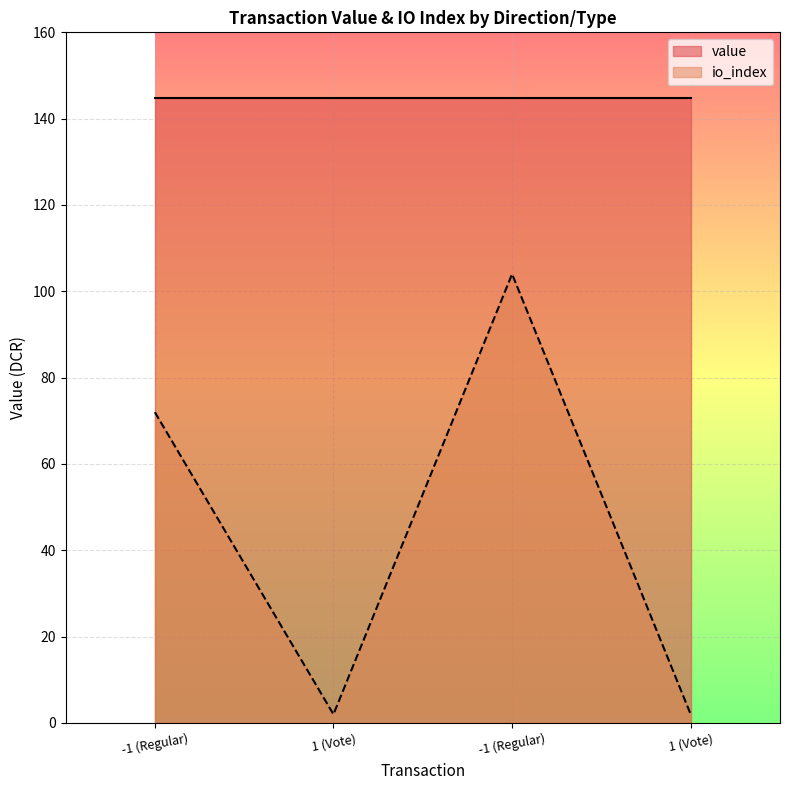

What is the ratio of the value at -1 (Regular) to the value at -1 (Regular)?

0.7